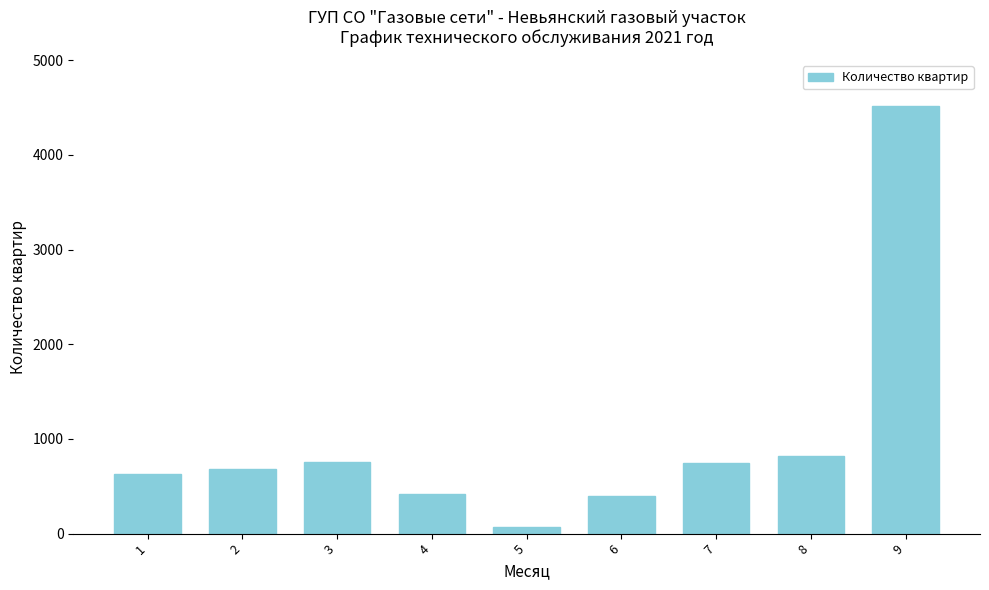

Which label corresponds to the largest value in the chart?

9